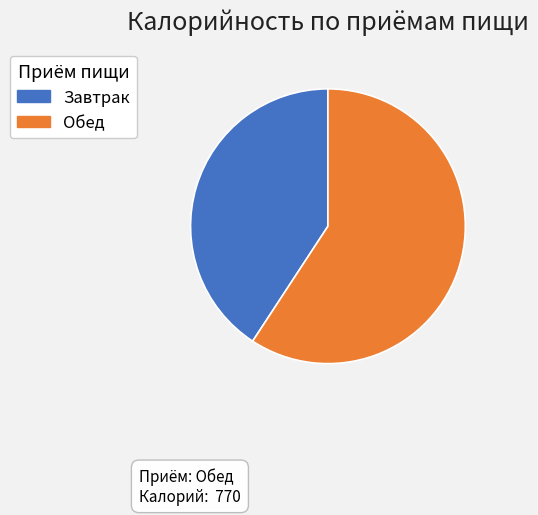

Count the number of slices in the pie.

2